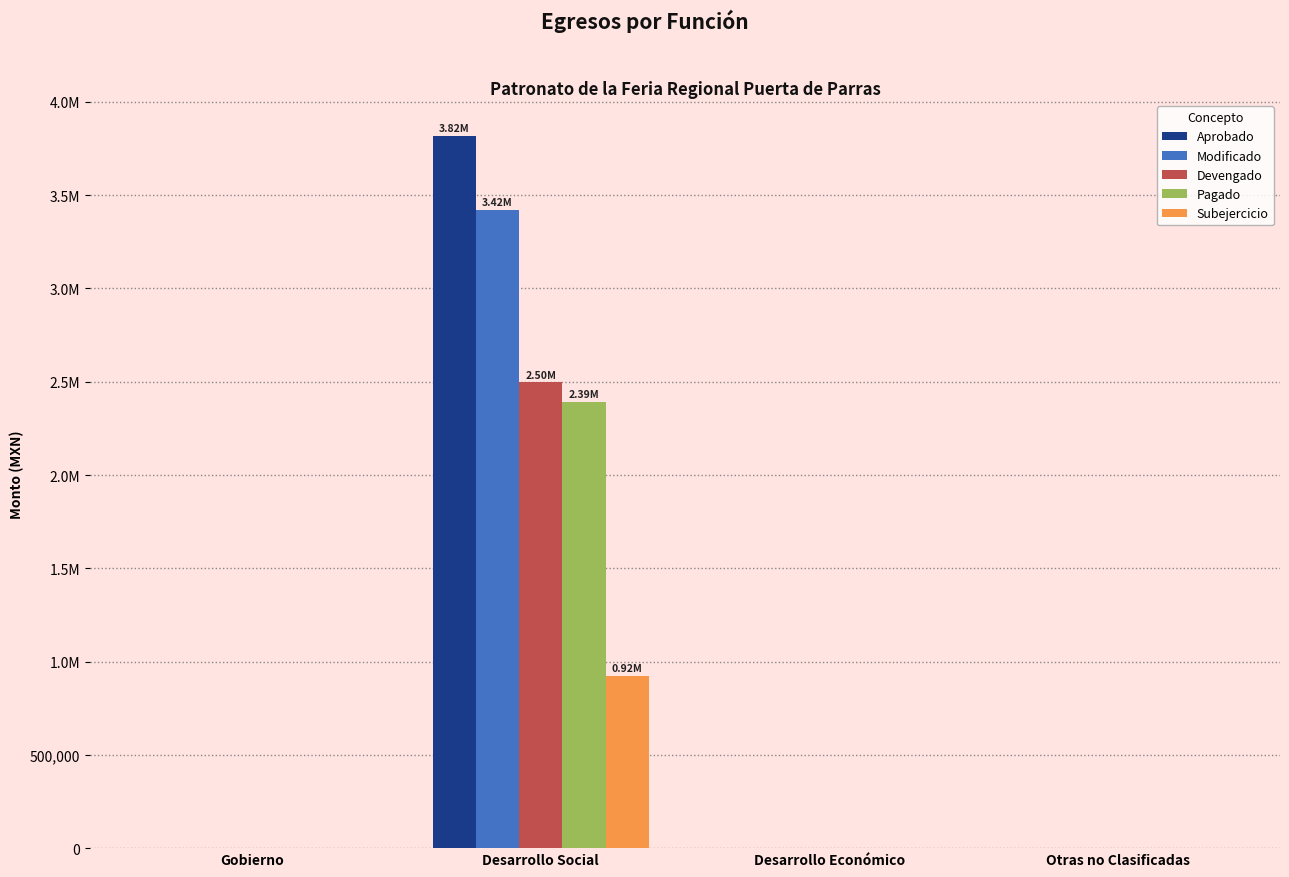

What are all the series names shown in the legend?

Aprobado, Modificado, Devengado, Pagado, Subejercicio